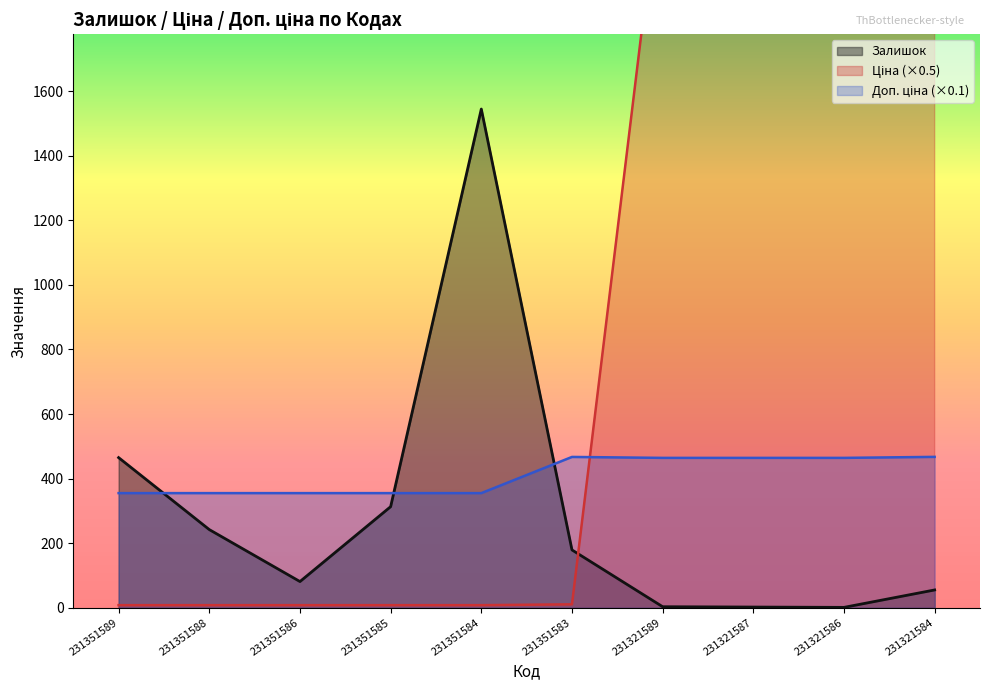

Reading left to right, list all the values displayed in this chart.

Залишок: 231351589=465.0	231351588=242.0	231351586=81.0	231351585=313.0	231351584=1545.0	231351583=179.0	231321589=3.0	231321587=2.0	231321586=1.0	231321584=55.0
Ціна: 231351589=7.9	231351588=7.9	231351586=7.9	231351585=7.9	231351584=7.9	231351583=10.4	231321589=2321.2	231321587=2321.2	231321586=2321.2	231321584=2336.5
Доп. ціна: 231351589=355.0	231351588=355.0	231351586=355.0	231351585=355.0	231351584=355.0	231351583=467.1	231321589=464.2	231321587=464.2	231321586=464.2	231321584=467.3